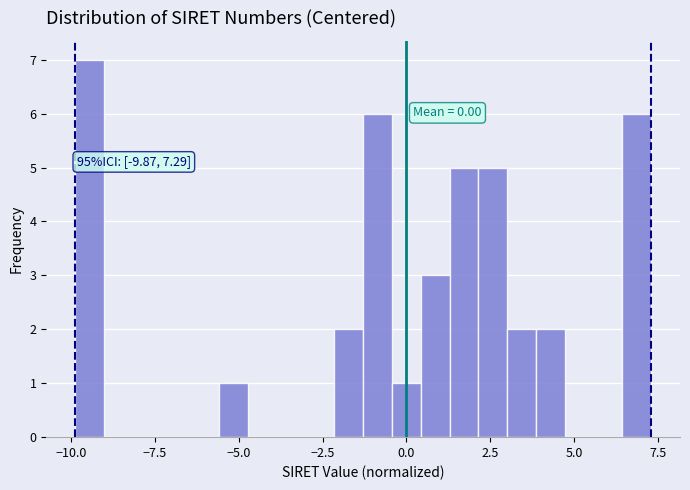

Around what value on the x-axis is the tallest bar? Give the approximate position of its centre, as read against the axis.

-9.5